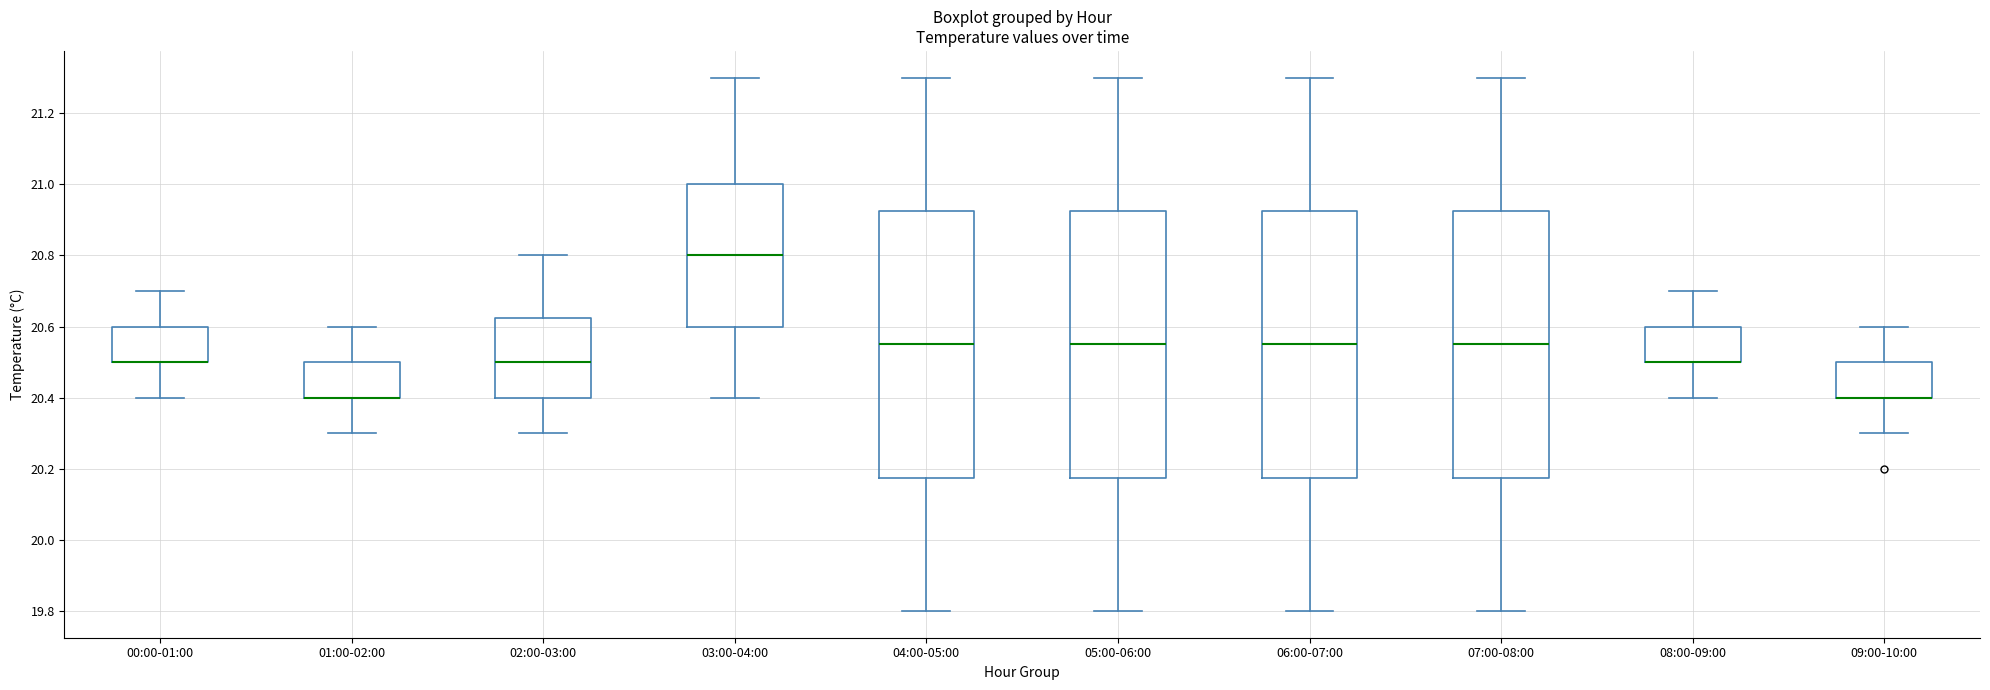

Reading left to right, transcribe this box plot: for each box, give where its median line is, the range the box spans, and where its two whiskers end, as read against the y-axis. The values are not printed on the chart, so give them approximately, as read against the axis.

00:00-01:00: median 20.50 (drawn on the box's lower edge), box 20.50 to 20.60, whiskers 20.40 to 20.70
01:00-02:00: median 20.40 (drawn on the box's lower edge), box 20.40 to 20.50, whiskers 20.30 to 20.60
02:00-03:00: median 20.50, box 20.40 to 20.62, whiskers 20.30 to 20.80
03:00-04:00: median 20.80, box 20.60 to 21.00, whiskers 20.40 to 21.30
04:00-05:00: median 20.56, box 20.18 to 20.92, whiskers 19.80 to 21.30
05:00-06:00: median 20.56, box 20.18 to 20.92, whiskers 19.80 to 21.30
06:00-07:00: median 20.56, box 20.18 to 20.92, whiskers 19.80 to 21.30
07:00-08:00: median 20.56, box 20.18 to 20.92, whiskers 19.80 to 21.30
08:00-09:00: median 20.50 (drawn on the box's lower edge), box 20.50 to 20.60, whiskers 20.40 to 20.70
09:00-10:00: median 20.40 (drawn on the box's lower edge), box 20.40 to 20.50, whiskers 20.30 to 20.60